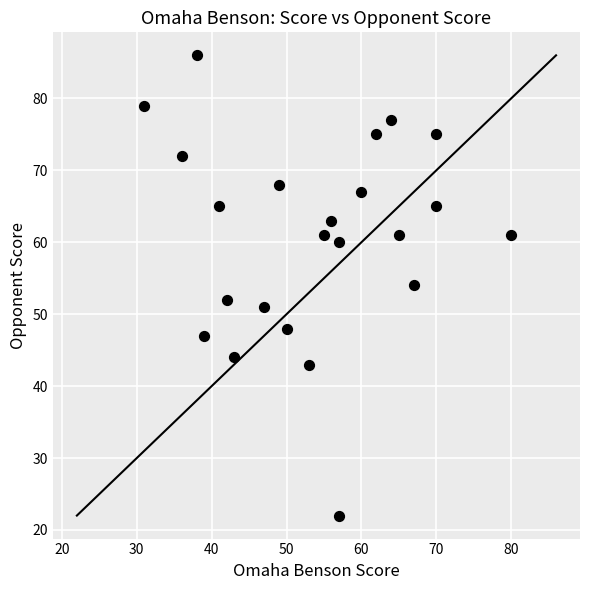

What is the range of X values (max minus min)?

49